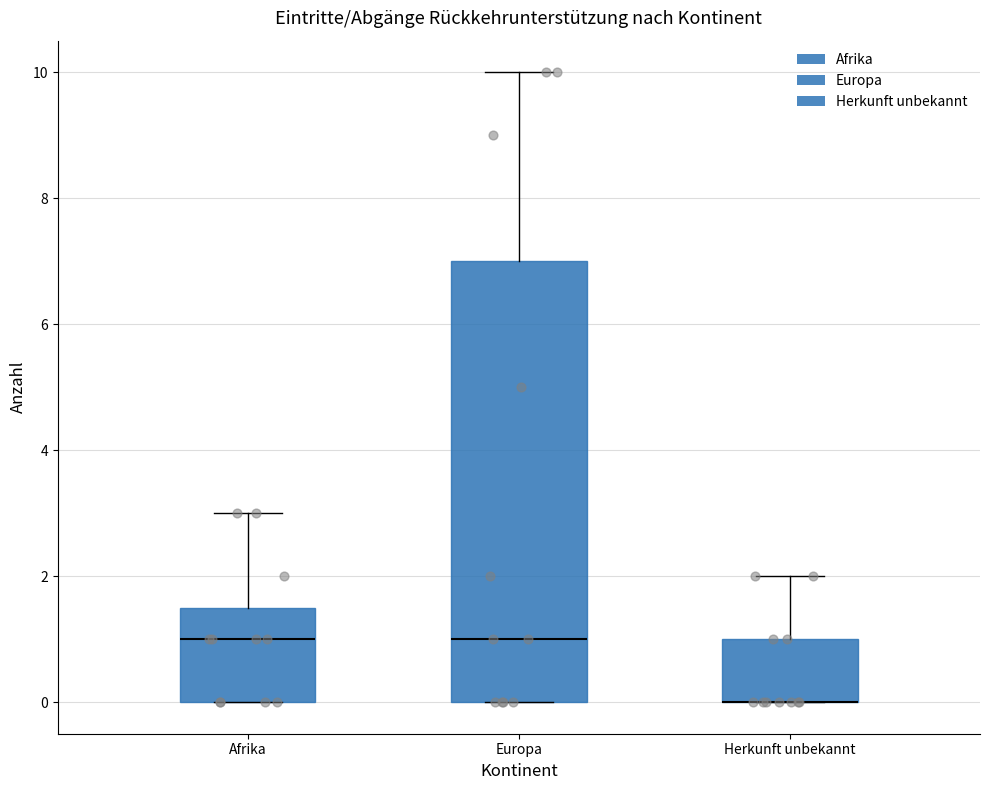

Which box is the tallest, from its lower edge to its upper edge?

Europa